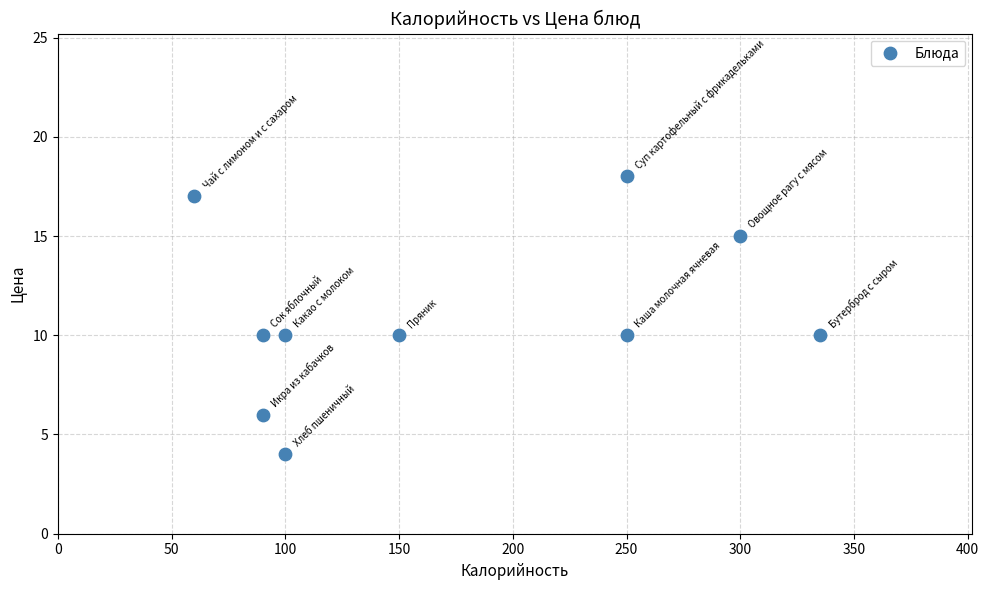

What is the average X value?

172